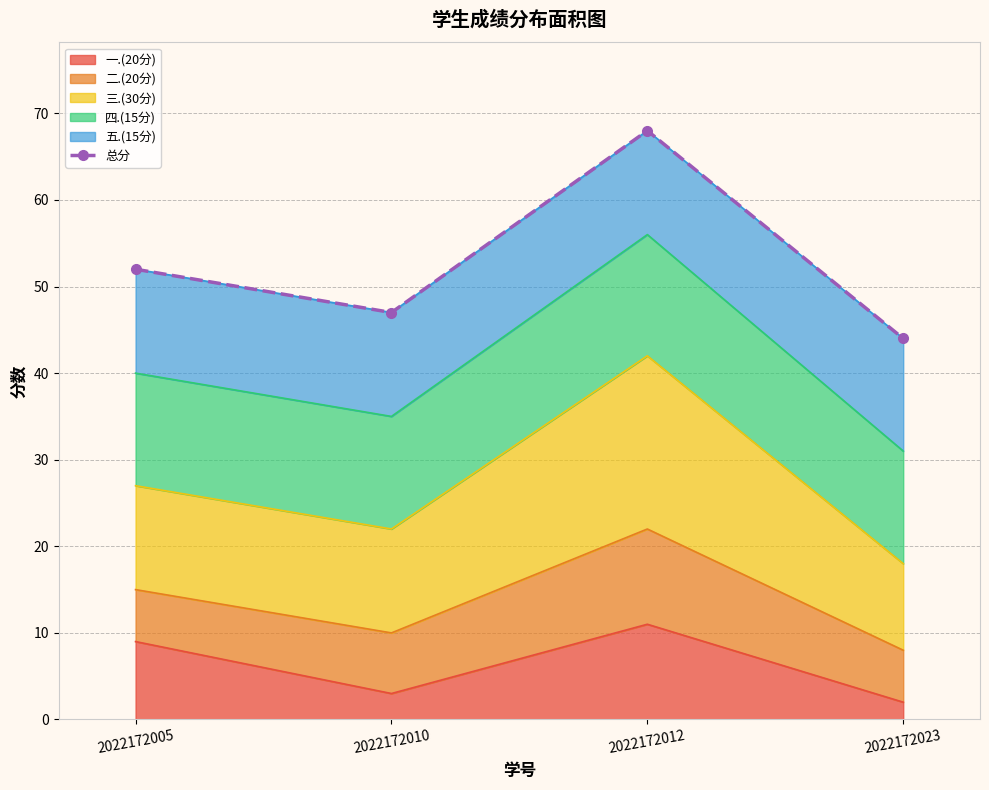

List the labels in order of value, largest first.

2022172012, 2022172005, 2022172010, 2022172023